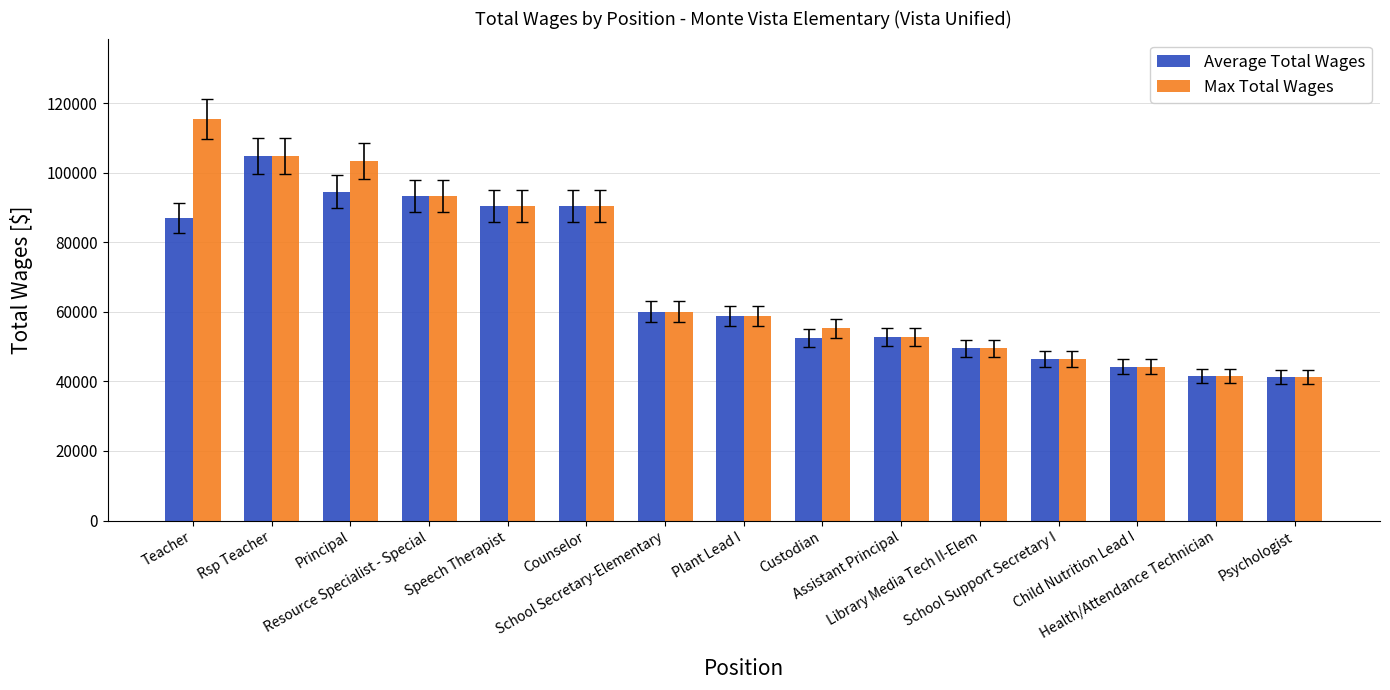

What is the maximum value for Max Total Wages?

115447.0